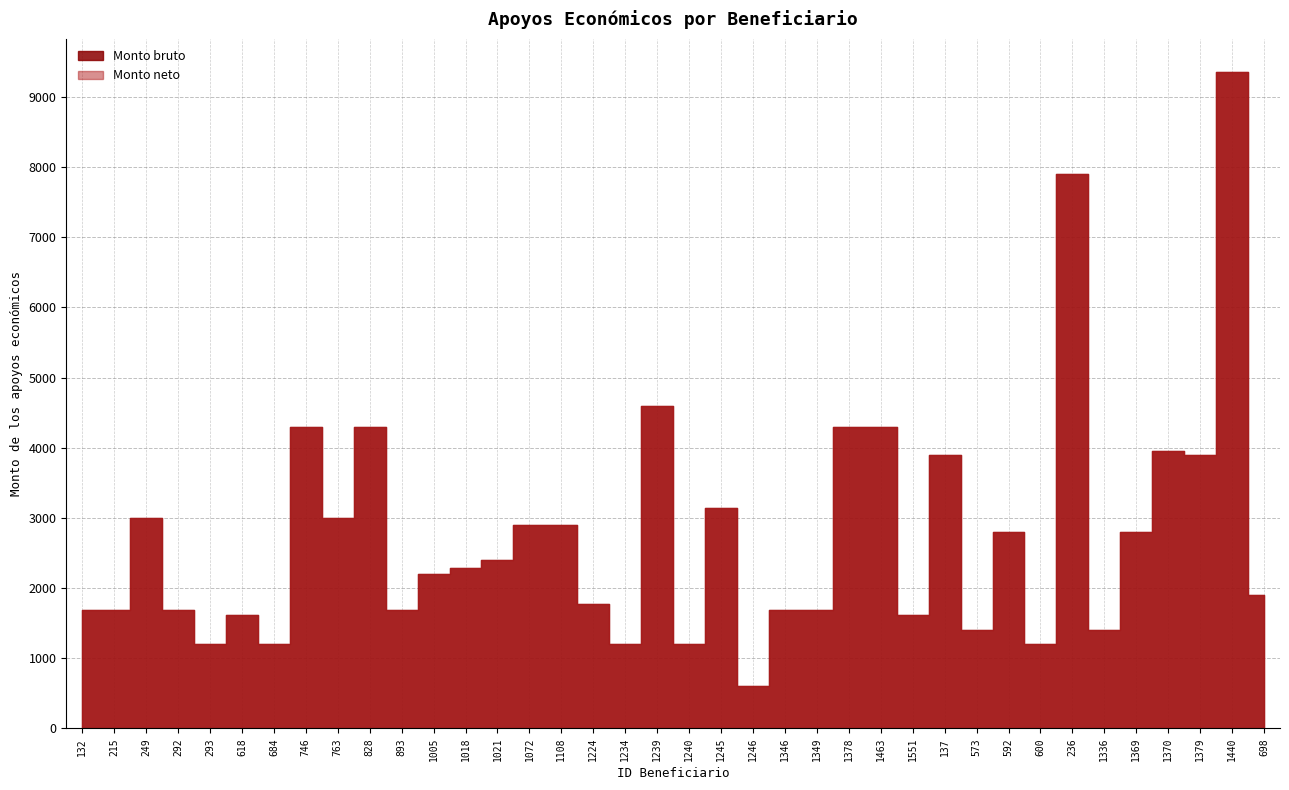

How many series are shown in this chart?

2